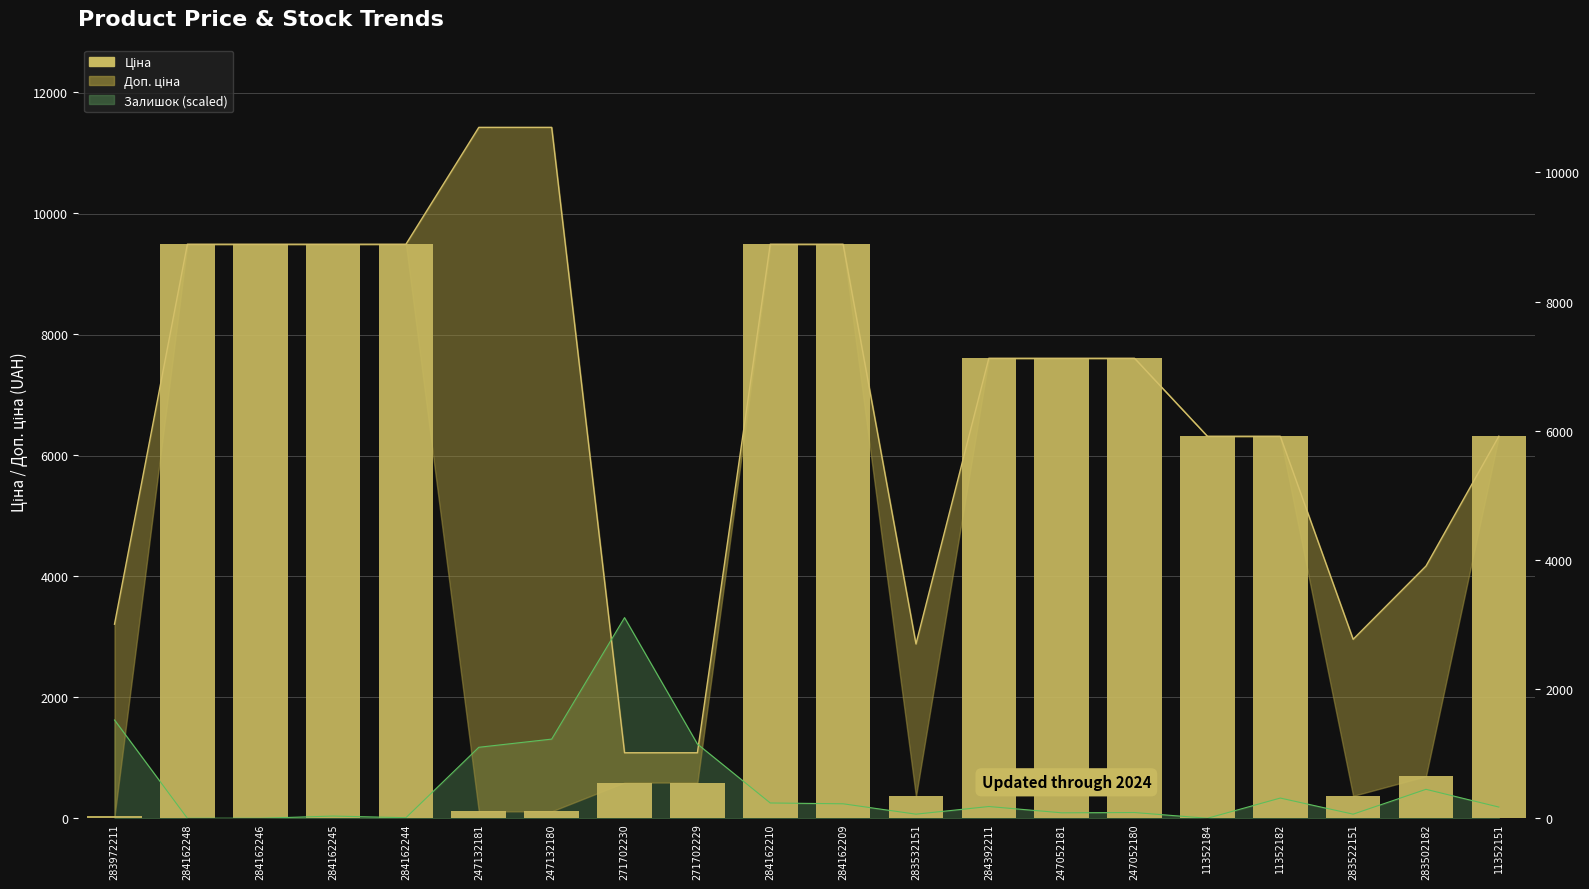

Between 247132180 and 283502182, which is larger?

283502182